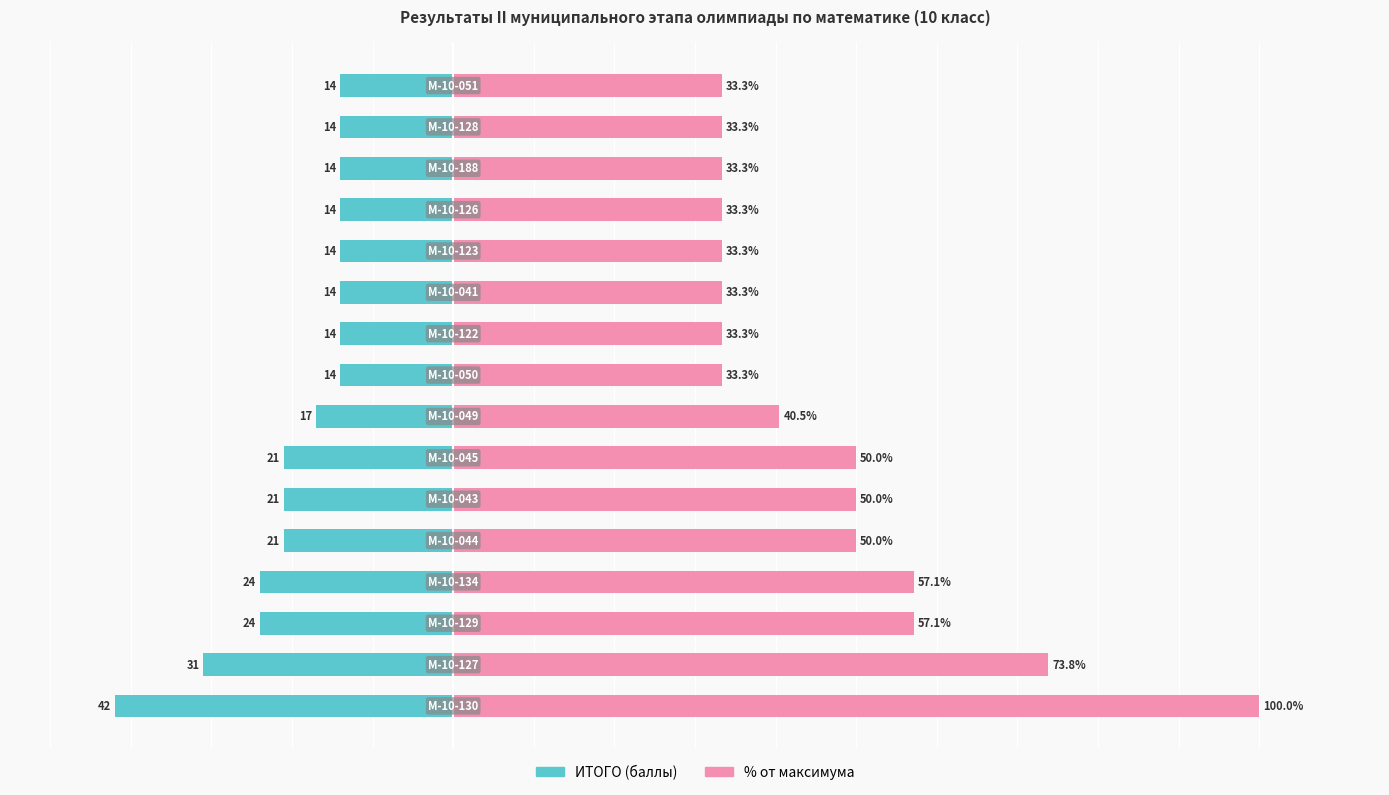

Is the value of ИТОГО at 20 greater than the value of % от макс at 12?

No